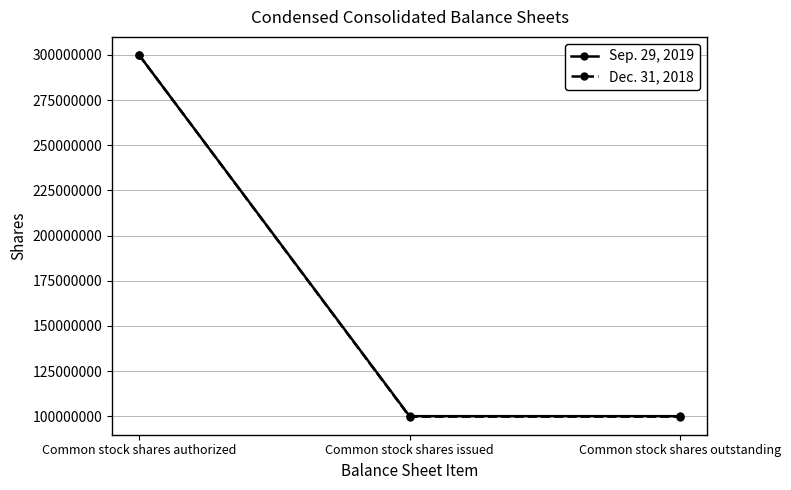

Reading right to left, what are all the values shown in this chart?

Sep. 29, 2019: Common stock shares outstanding=100082000	Common stock shares issued=100082000	Common stock shares authorized=300000000
Dec. 31, 2018: Common stock shares outstanding=99829000	Common stock shares issued=99829000	Common stock shares authorized=300000000